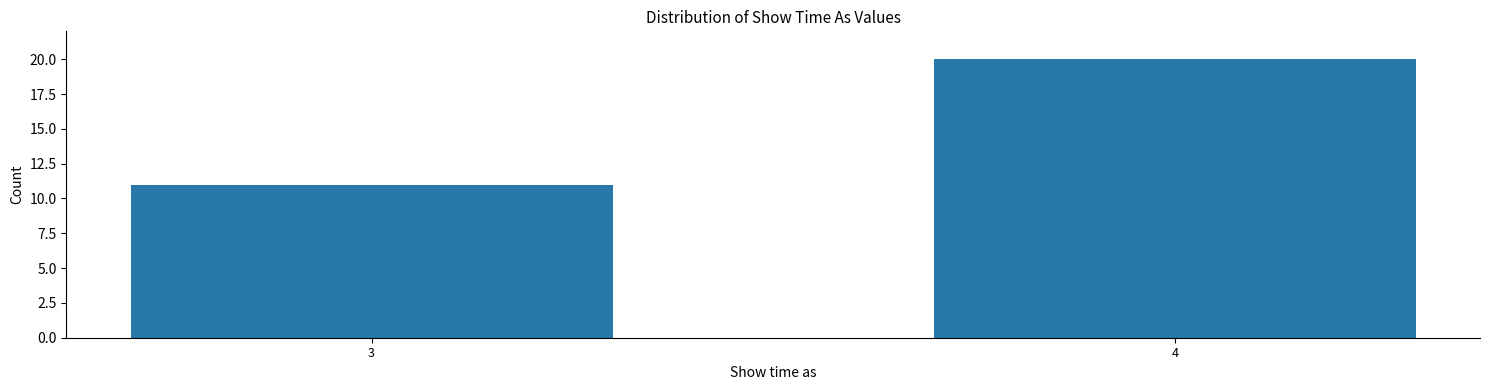

Reading left to right, list all the values displayed in this chart.

11	20